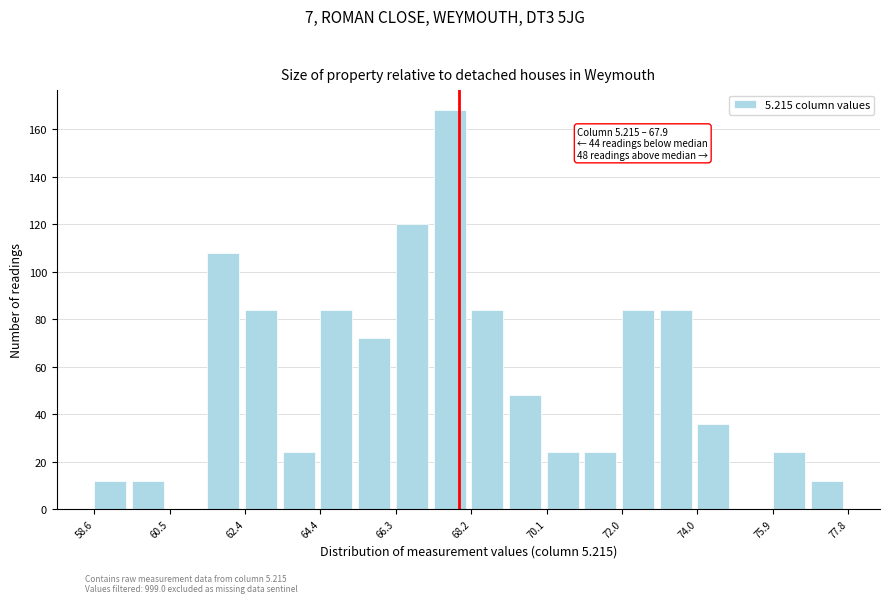

Which range on the x-axis has the tallest bar?

67.24 to 68.20